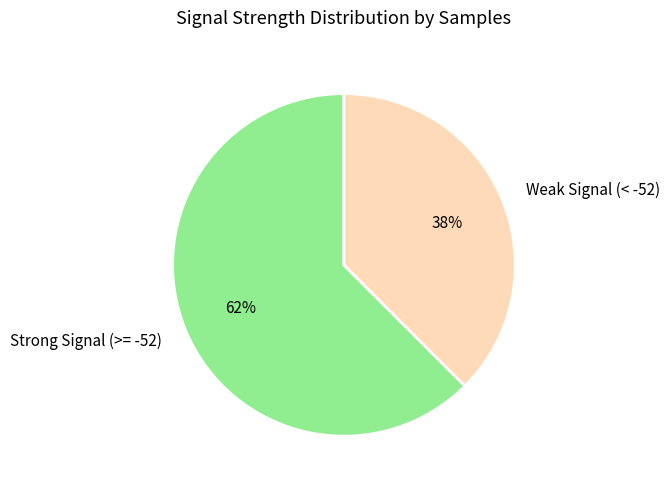

How many slices are in this pie chart?

2